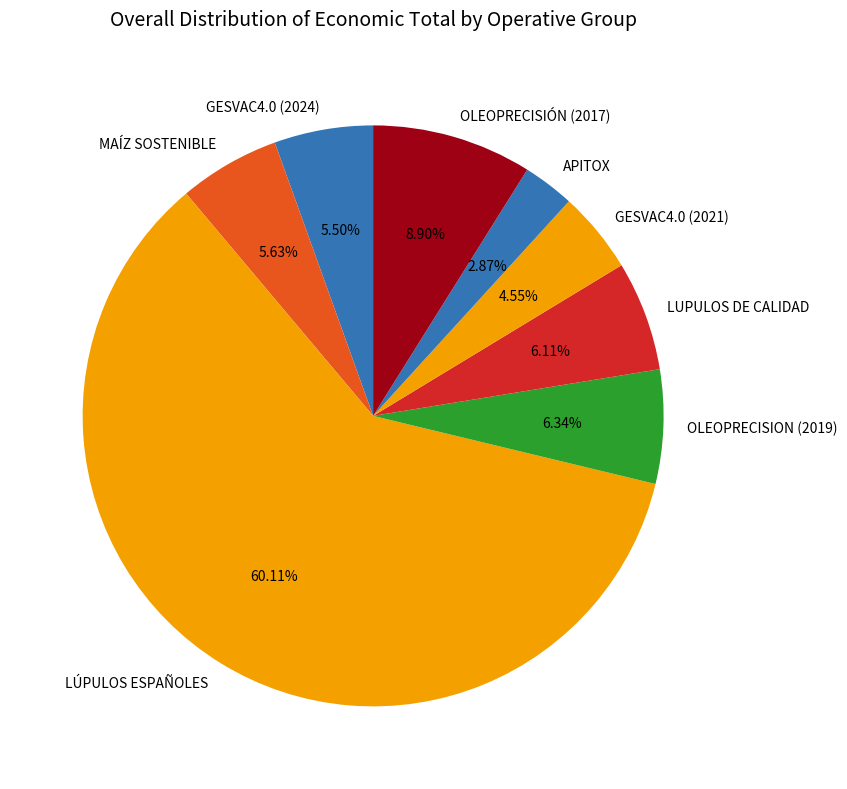

Which slice is the largest?

LÚPULOS ESPAÑOLES